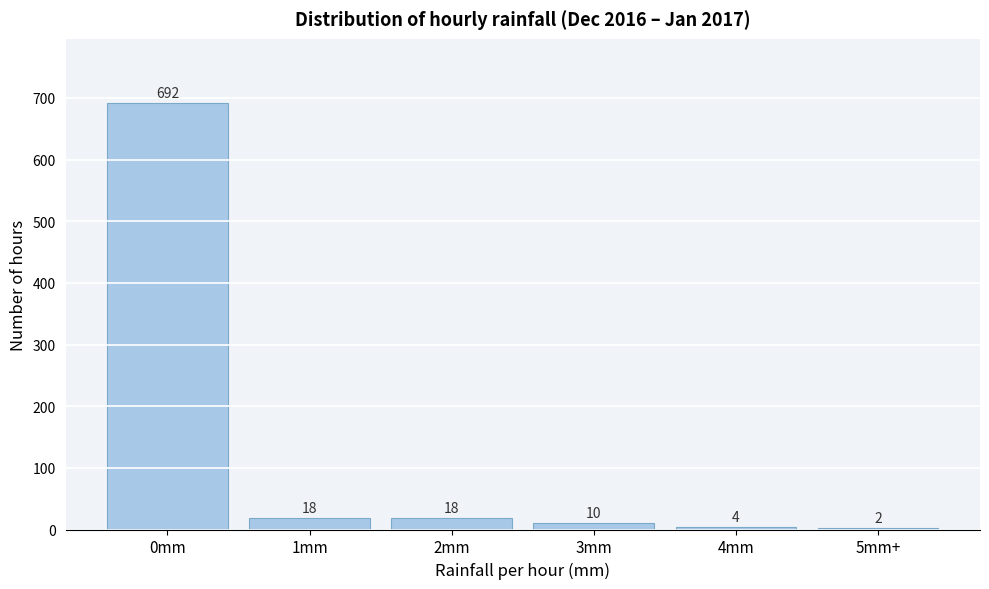

Reading left to right, transcribe all the data shown in this chart.

0mm=692	1mm=18	2mm=18	3mm=10	4mm=4	5mm+=2